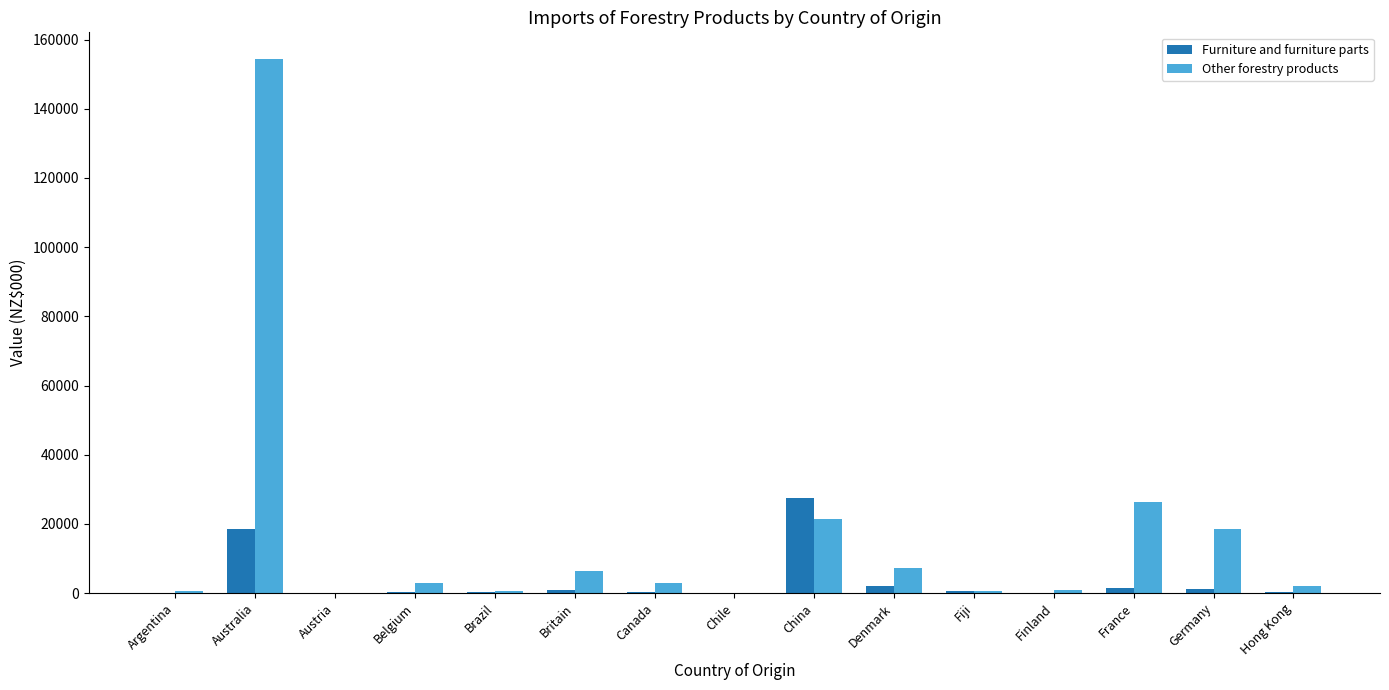

The Other forestry products series shows 18524.3 at Germany. True or false?

True